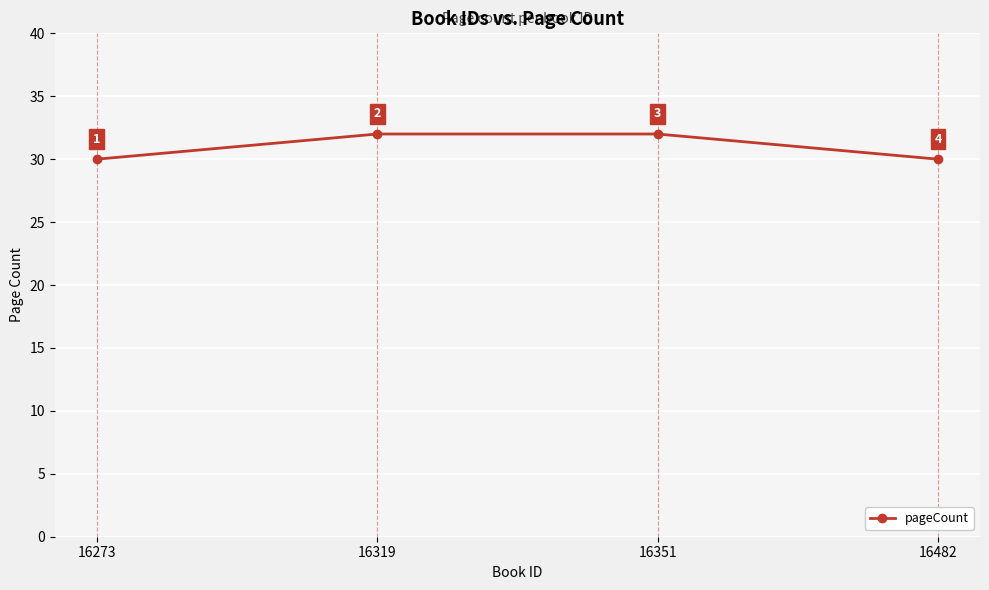

Approximately how many times larger is the value at 16482 compared to 16273?

1.0